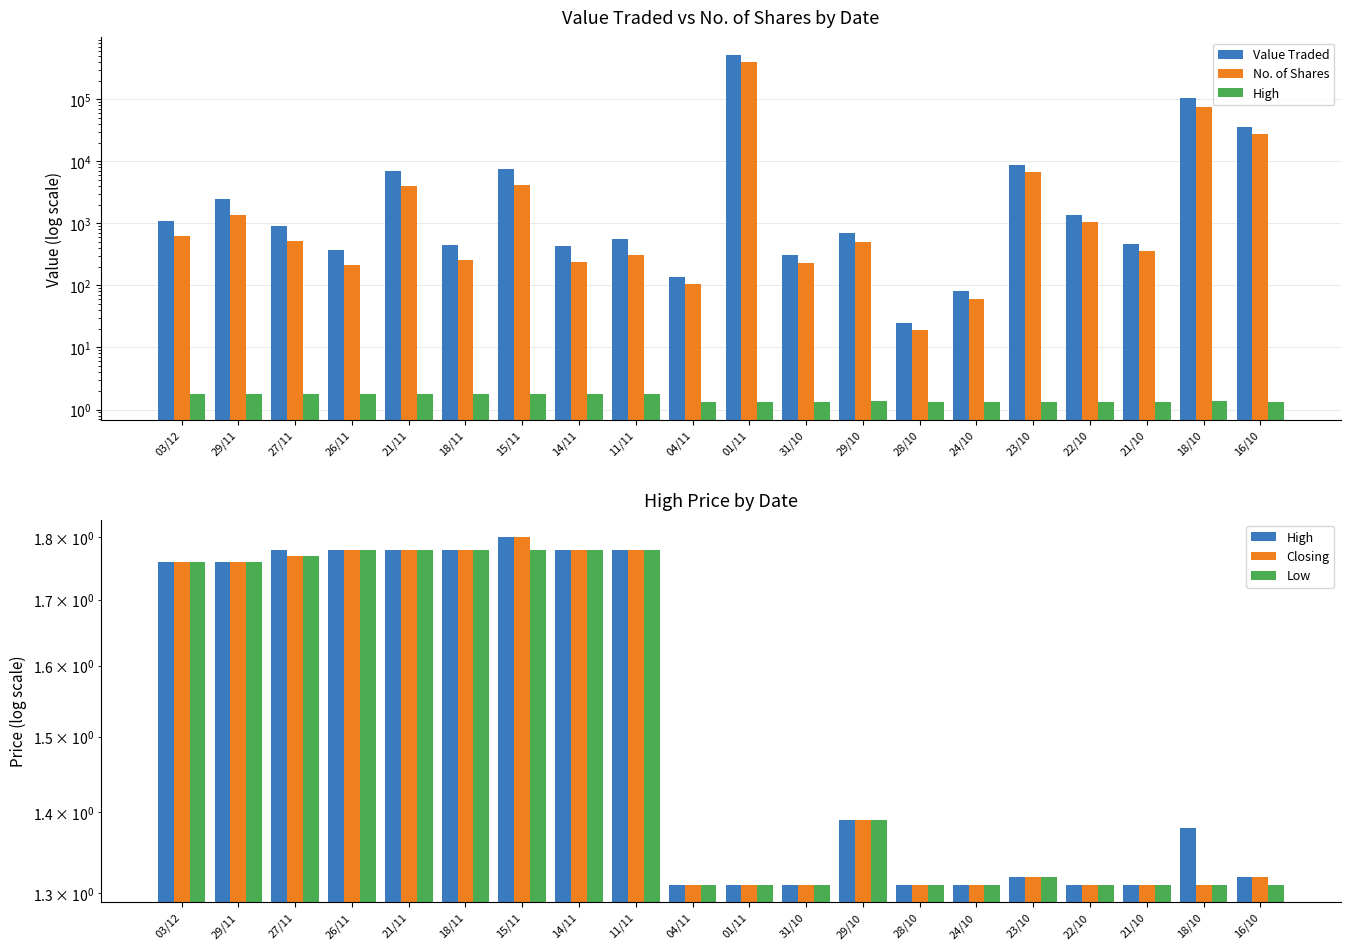

What position from the right is 04/11?

11